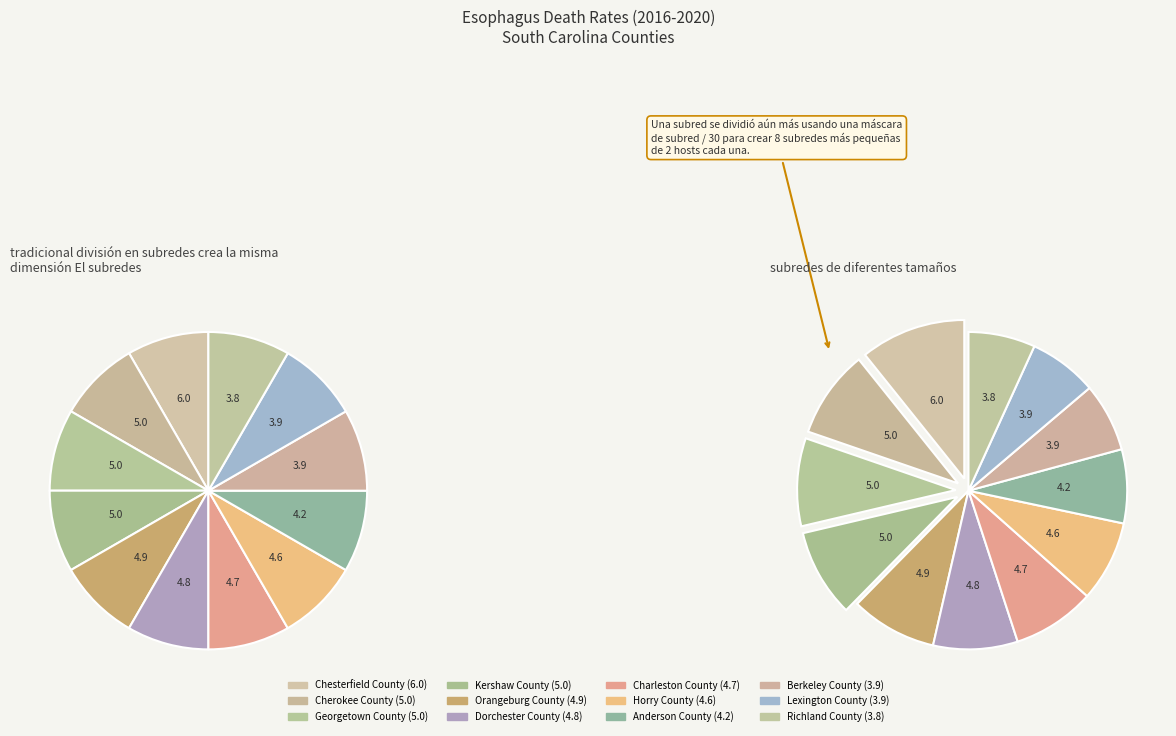

Is there a majority slice in this chart?

No